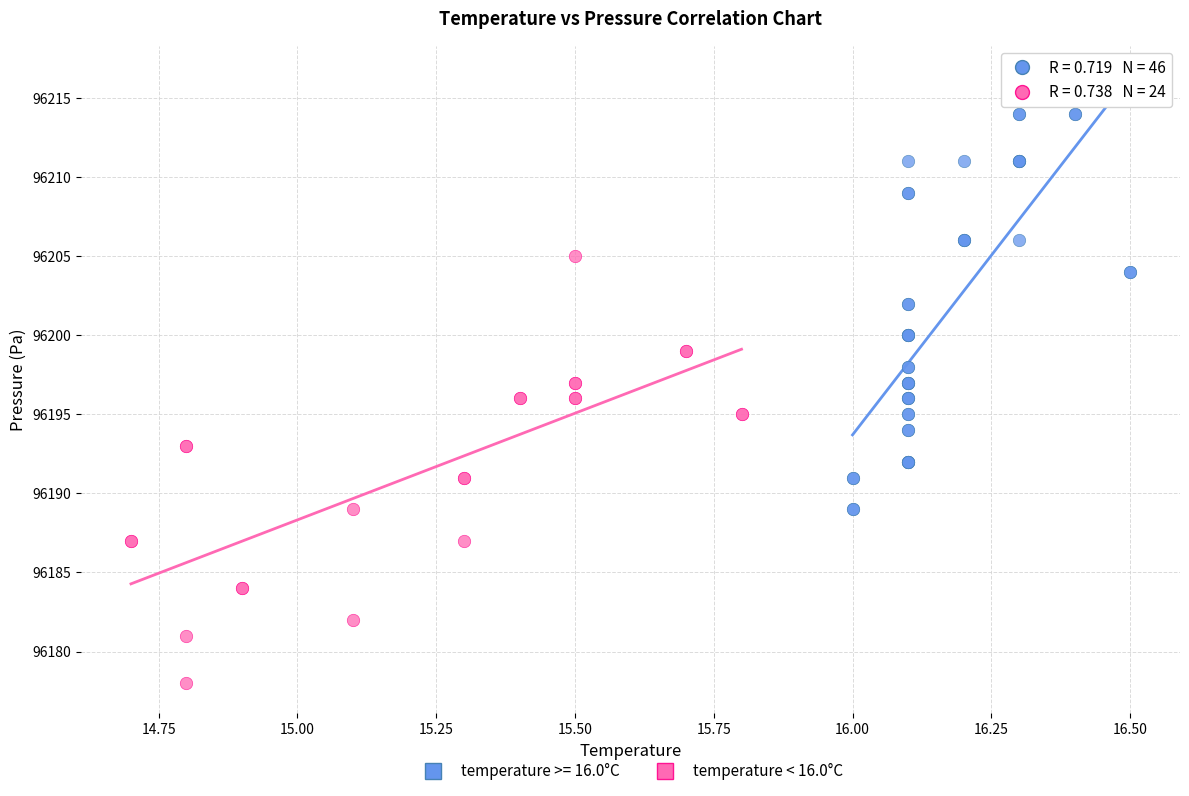

Which series reaches the minimum Y coordinate?

temperature < 16.0°C